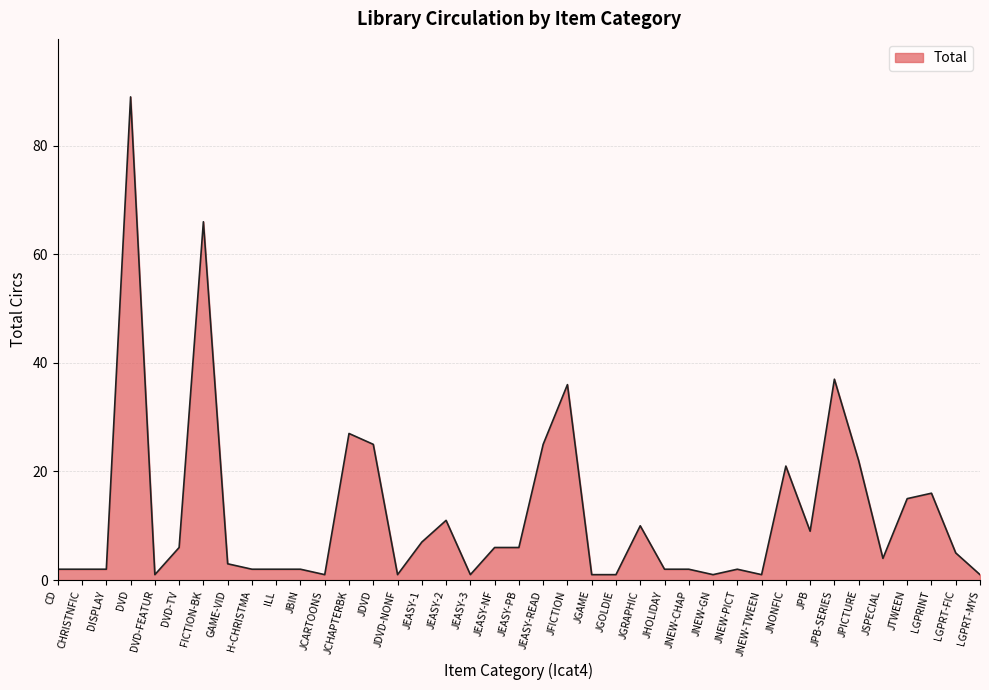

At which category does the chart reach its peak across all series?

DVD